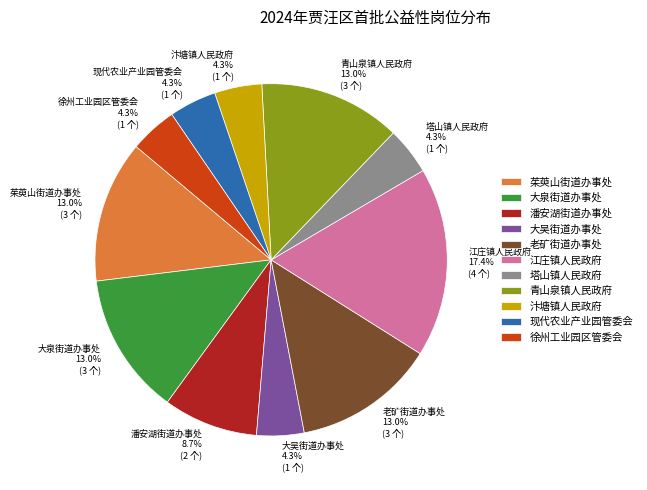

To the nearest percent, what is the difference between the 青山泉镇人民政府 and 大吴街道办事处 slice percentages?

9%